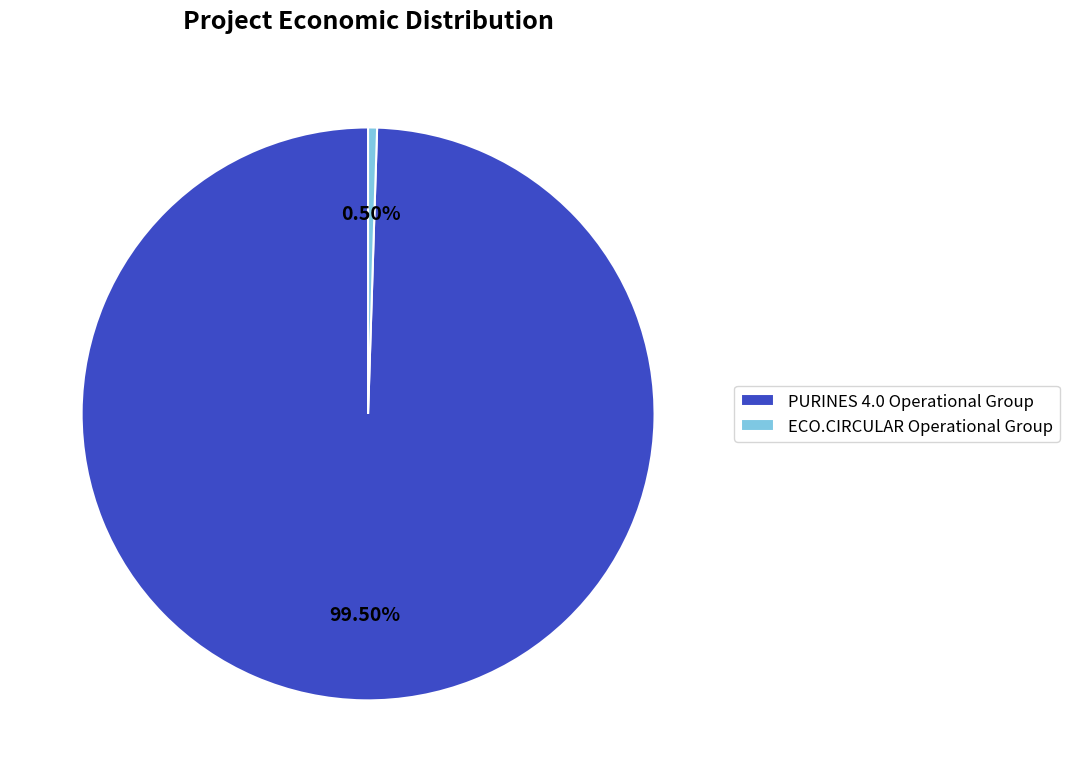

Is it true that ECO.CIRCULAR Operational Group is 13% of the pie?

False